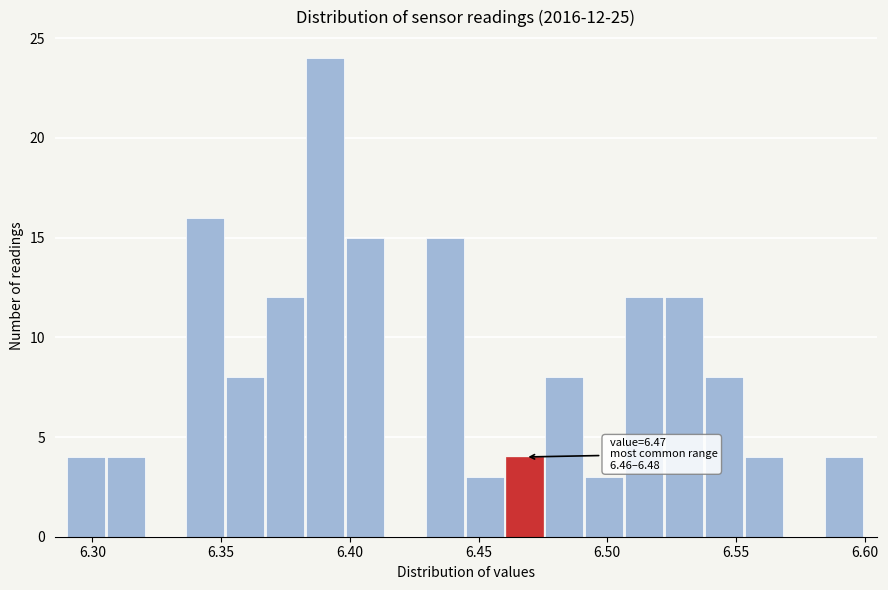

Around what value on the x-axis is the tallest bar? Give the approximate position of its centre, as read against the axis.

6.390